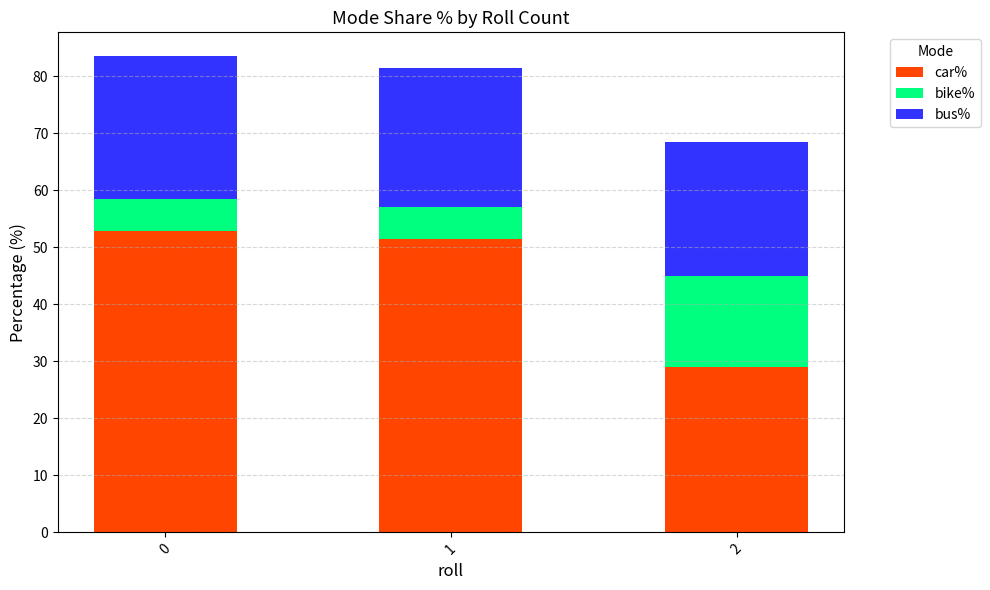

What is the minimum value for car%?

29.0